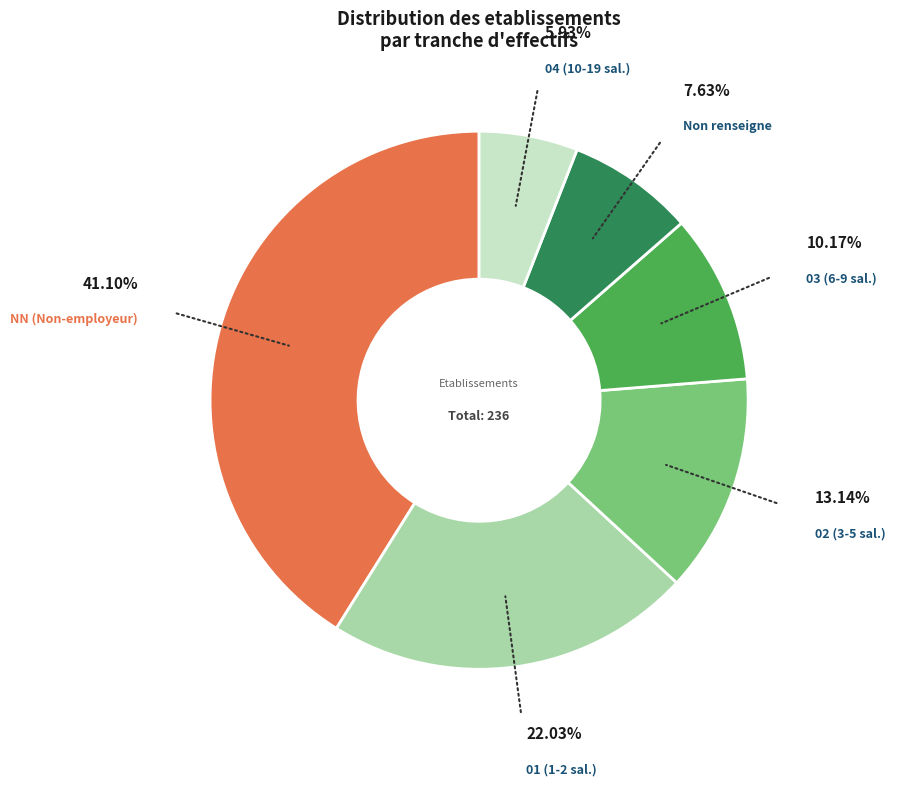

Is there a majority slice in this chart?

No